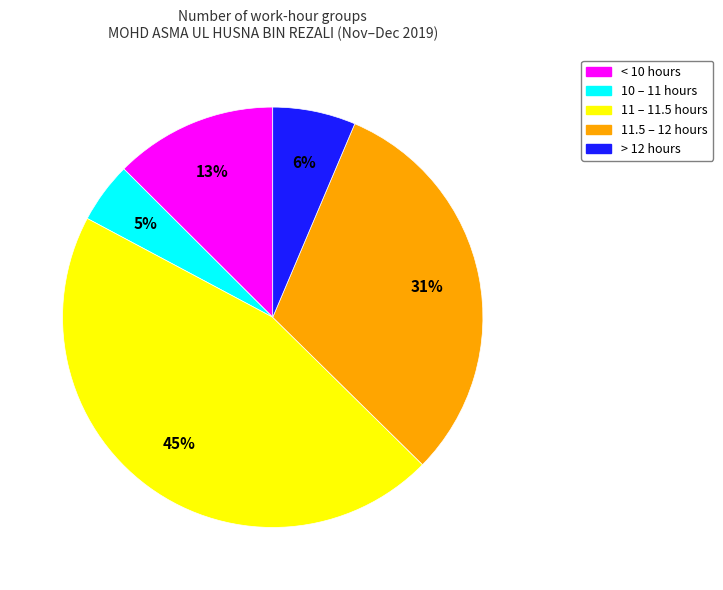

Does any single category account for the majority?

No